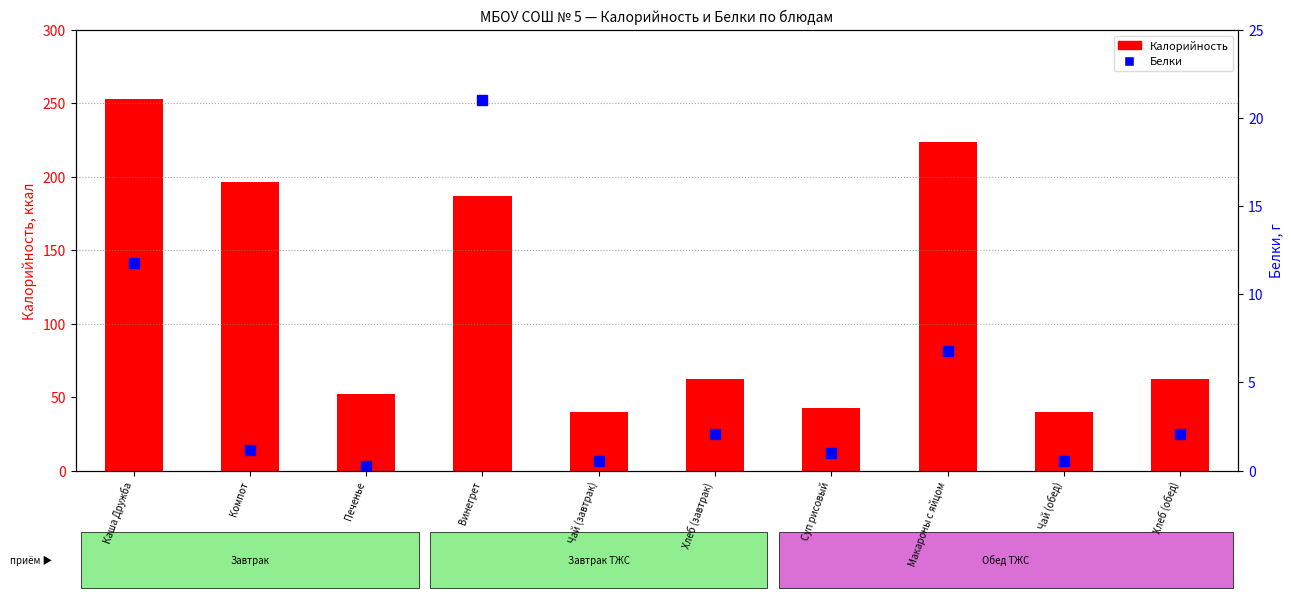

What is the maximum value shown in the chart?

253.1